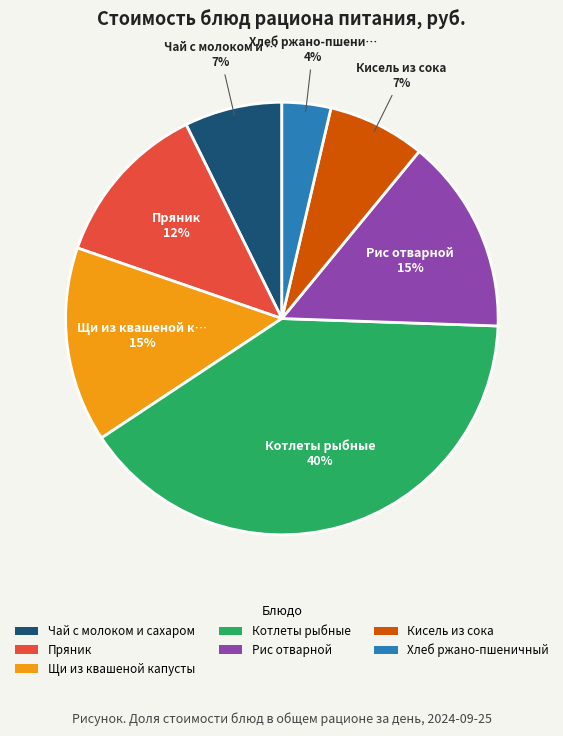

How many slices are in this pie chart?

7